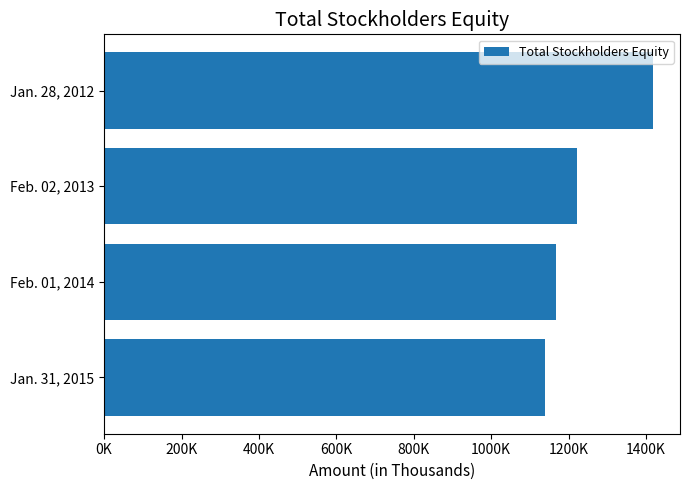

What is the average value?

1235990